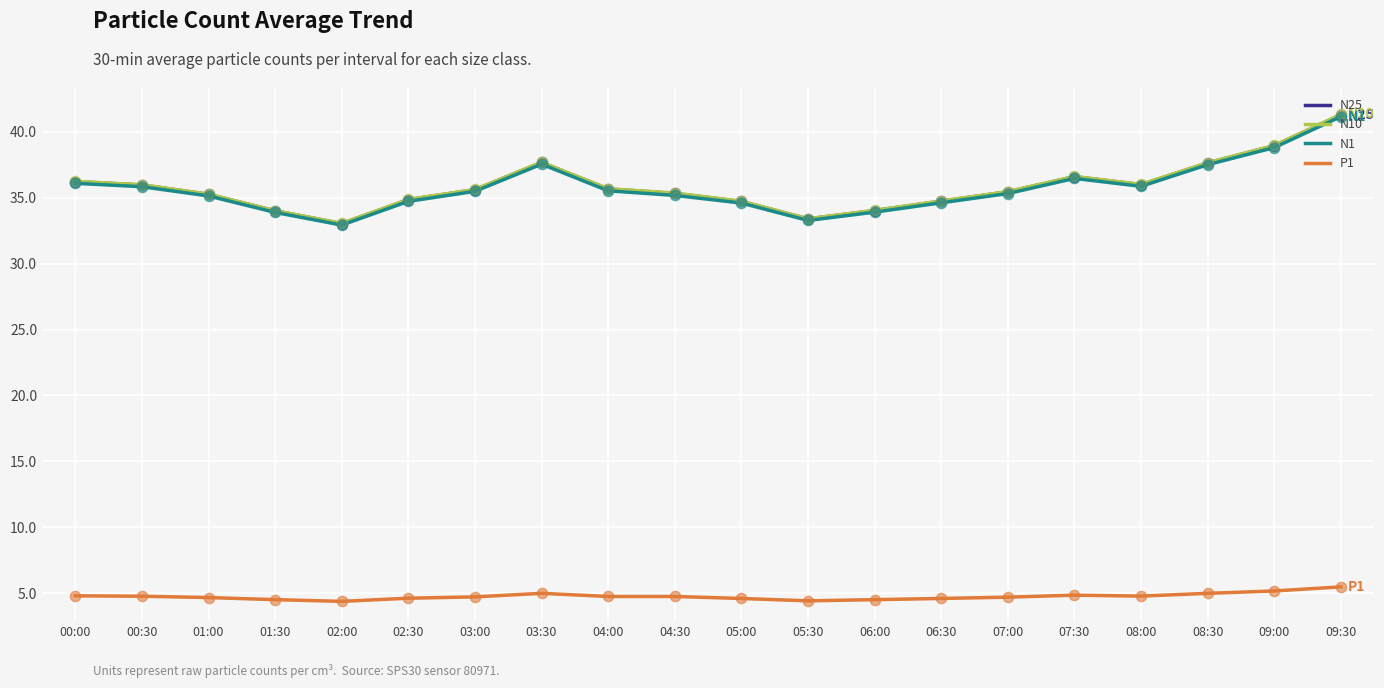

Is the value of N1 at 07:30 greater than the value of N10 at 03:00?

Yes